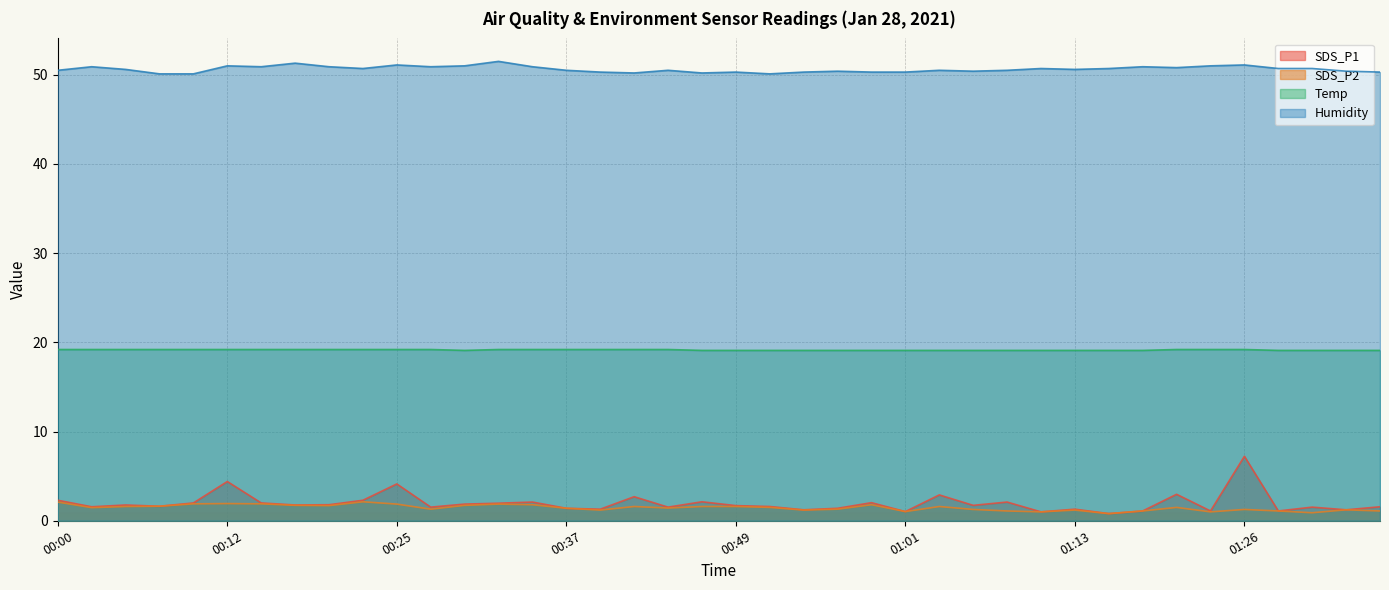

Which series has the largest range (max minus min)?

SDS_P1